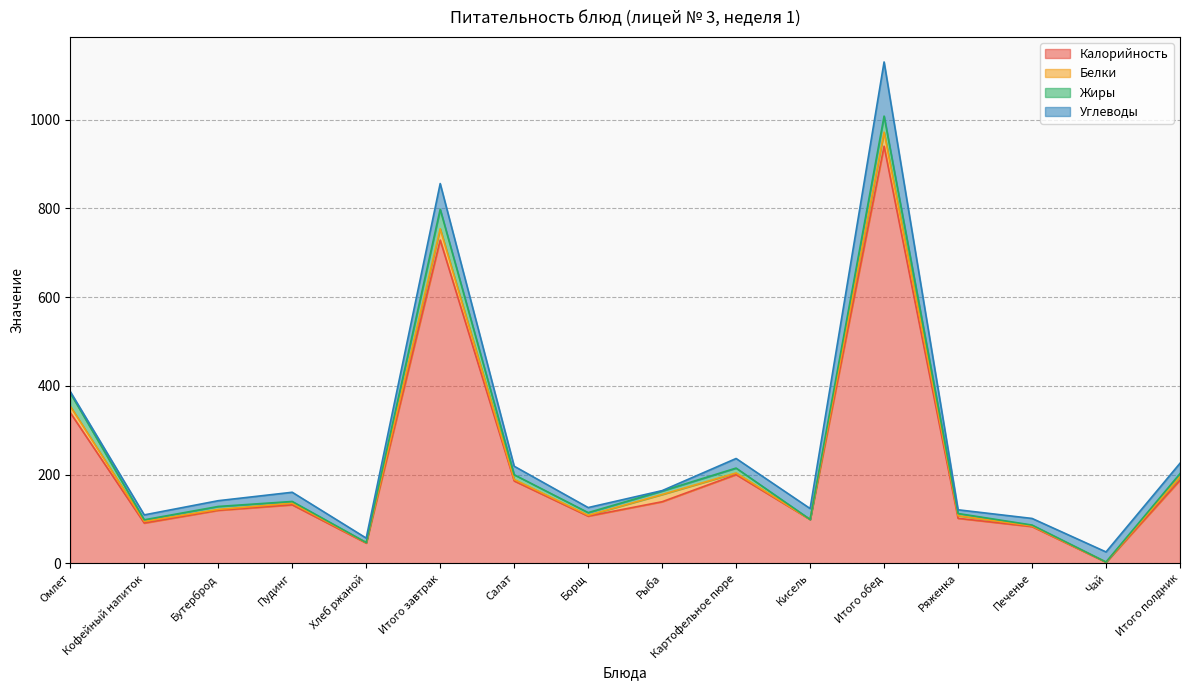

What is the label of the 8th point from the right?

Рыба